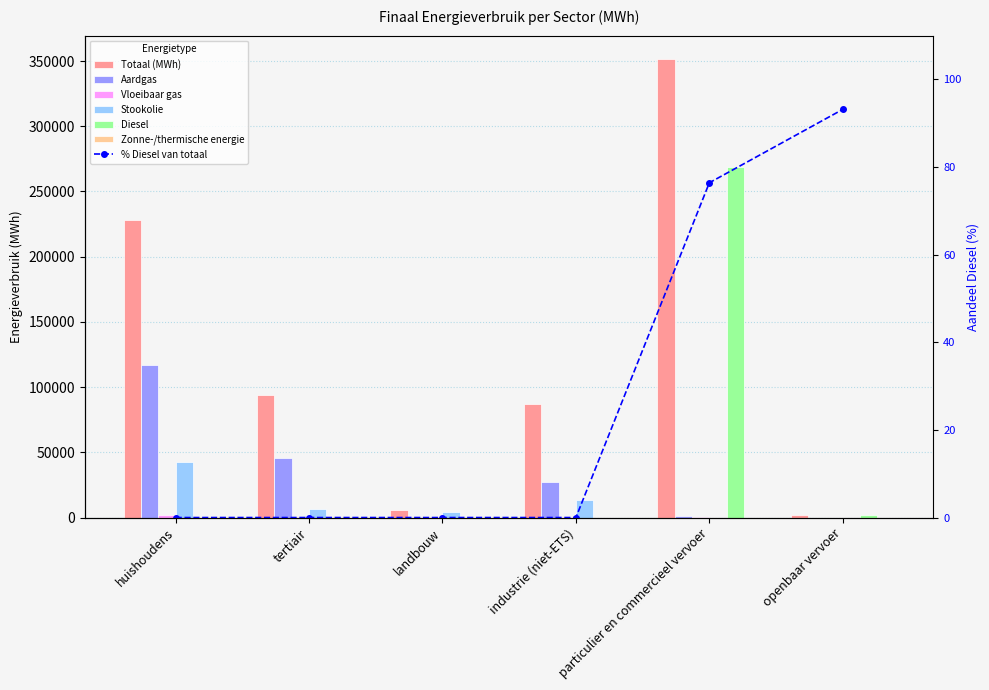

What is the label of the 6th bar from the right?

huishoudens